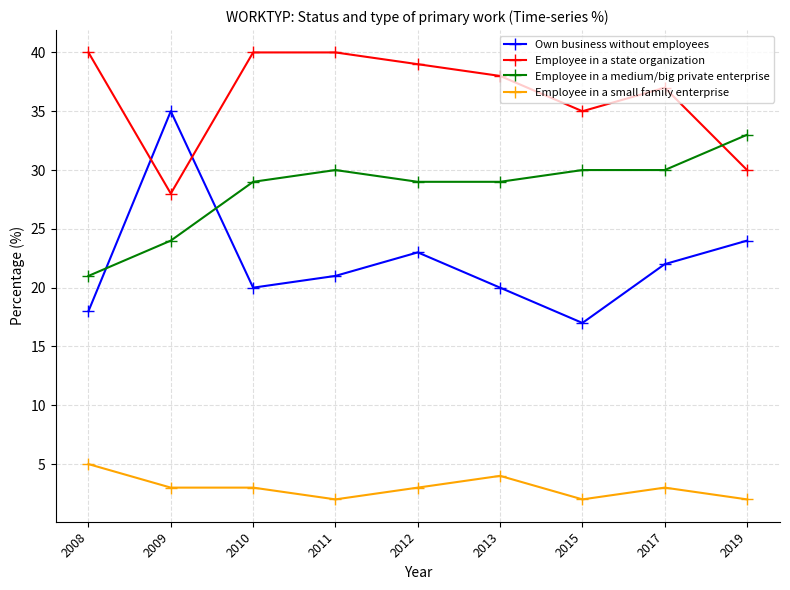

What are all the series names shown in the legend?

Own business without employees, Employee in a state organization, Employee in a medium/big private enterprise, Employee in a small family enterprise